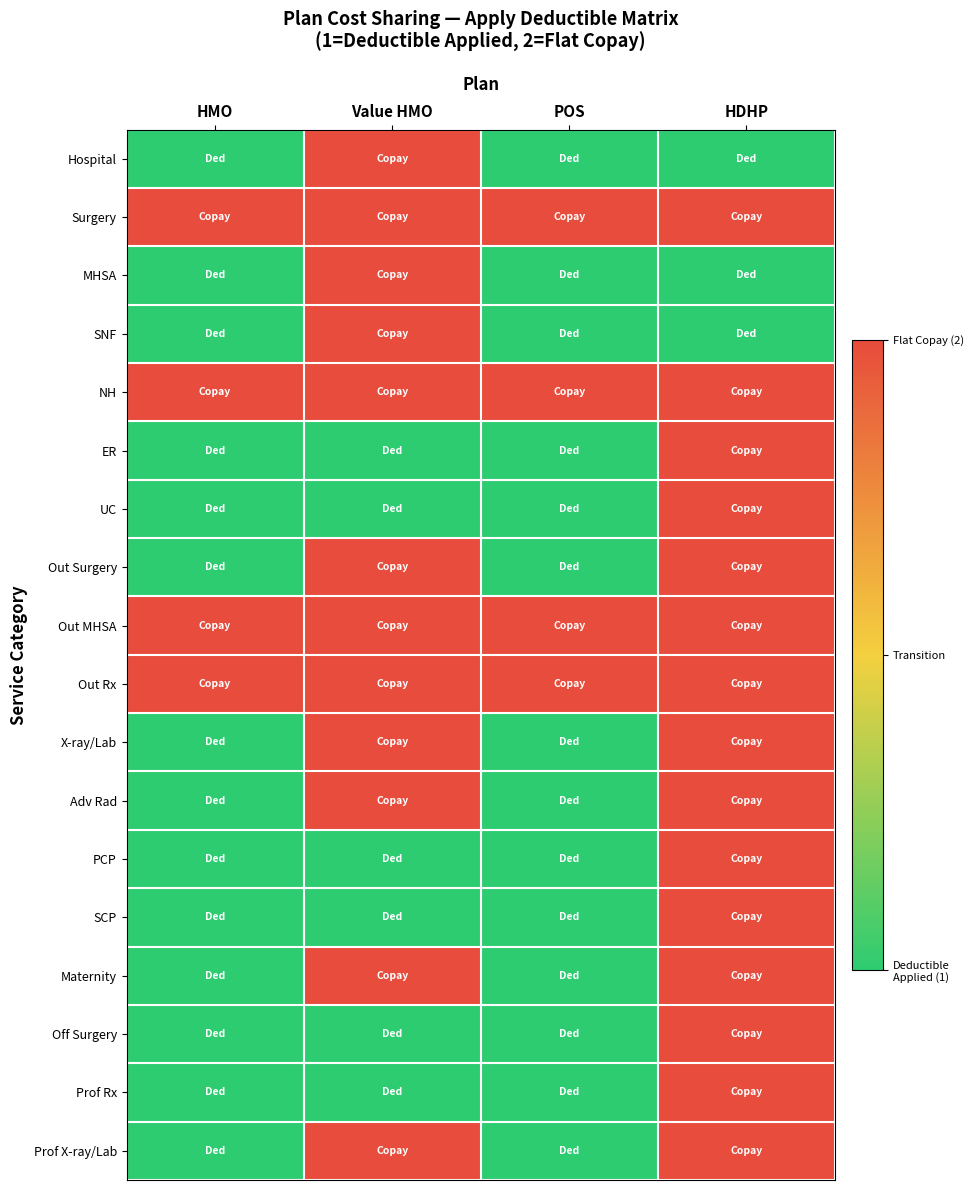

Reading left to right, extract all data points from this chart.

Hospital: HMO=1	Value HMO=2	POS=1	HDHP=1
Surgery: HMO=2	Value HMO=2	POS=2	HDHP=2
MHSA: HMO=1	Value HMO=2	POS=1	HDHP=1
SNF: HMO=1	Value HMO=2	POS=1	HDHP=1
NH: HMO=2	Value HMO=2	POS=2	HDHP=2
ER: HMO=1	Value HMO=1	POS=1	HDHP=2
UC: HMO=1	Value HMO=1	POS=1	HDHP=2
Out Surgery: HMO=1	Value HMO=2	POS=1	HDHP=2
Out MHSA: HMO=2	Value HMO=2	POS=2	HDHP=2
Out Rx: HMO=2	Value HMO=2	POS=2	HDHP=2
X-ray/Lab: HMO=1	Value HMO=2	POS=1	HDHP=2
Adv Rad: HMO=1	Value HMO=2	POS=1	HDHP=2
PCP: HMO=1	Value HMO=1	POS=1	HDHP=2
SCP: HMO=1	Value HMO=1	POS=1	HDHP=2
Maternity: HMO=1	Value HMO=2	POS=1	HDHP=2
Off Surgery: HMO=1	Value HMO=1	POS=1	HDHP=2
Prof Rx: HMO=1	Value HMO=1	POS=1	HDHP=2
Prof X-ray/Lab: HMO=1	Value HMO=2	POS=1	HDHP=2